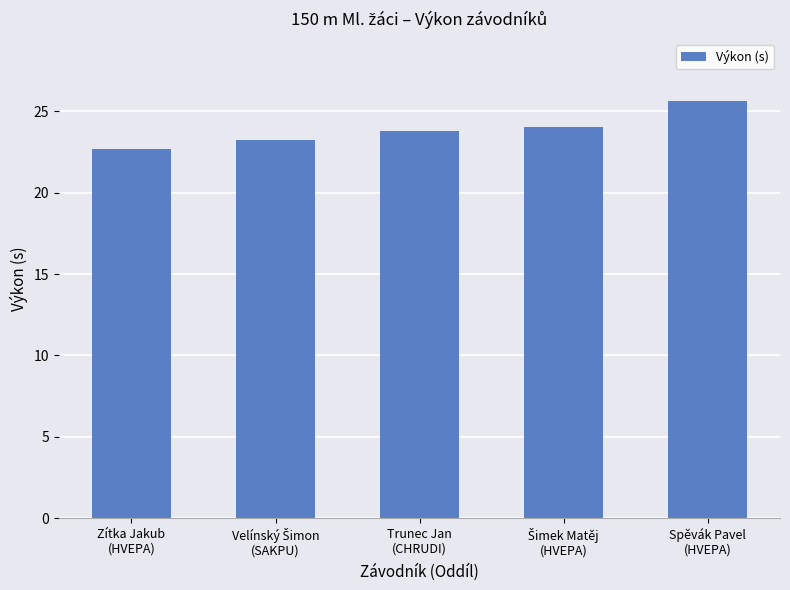

What is the change in value from Zítka Jakub
(HVEPA) to Trunec Jan
(CHRUDI)?

+1.1